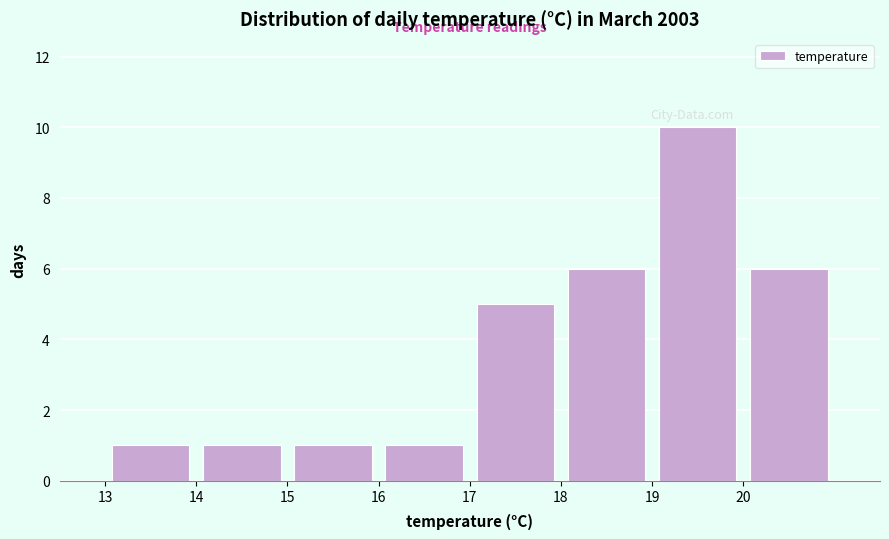

Reading left to right, transcribe this chart: for each bar, give the range it covers on the x-axis and its height. The values are not printed on the chart, so give them approximately, as read against the axis.

13 to 14: 1
14 to 15: 1
15 to 16: 1
16 to 17: 1
17 to 18: 5
18 to 19: 6
19 to 20: 10
20 to 21: 6